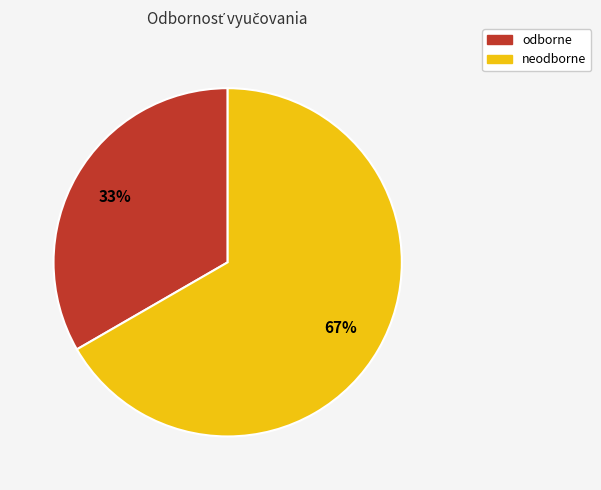

The neodborne slice represents 67% of the pie. True or false?

True